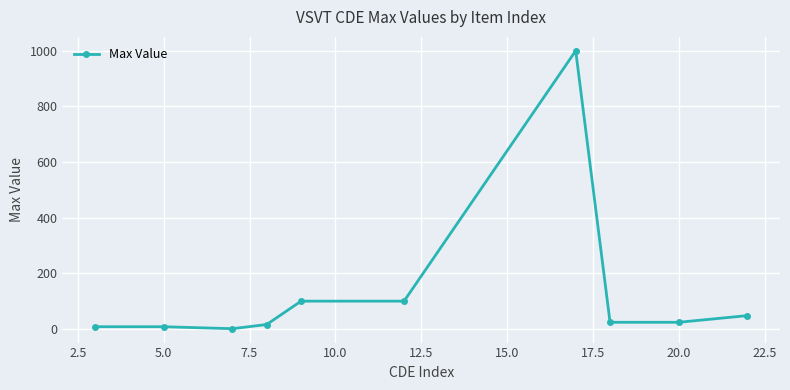

True or false: there are more than 0 points higher than both neighbors.

True